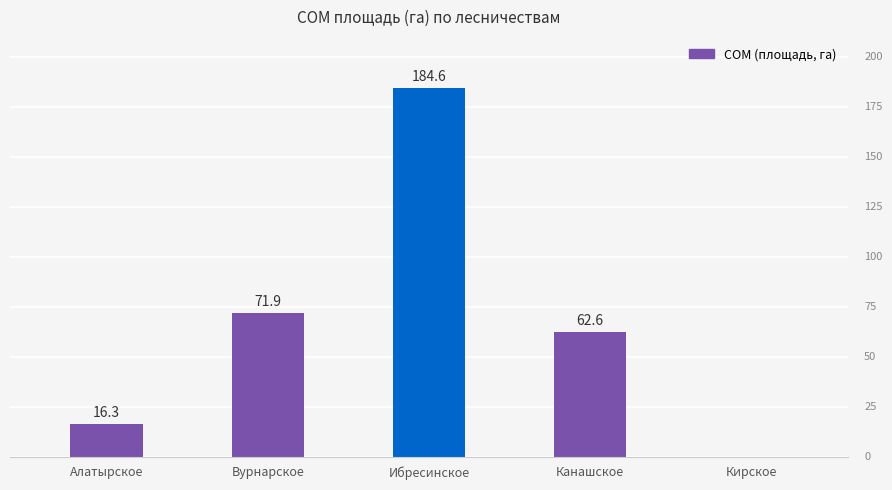

Which label corresponds to the largest value in the chart?

Ибресинское